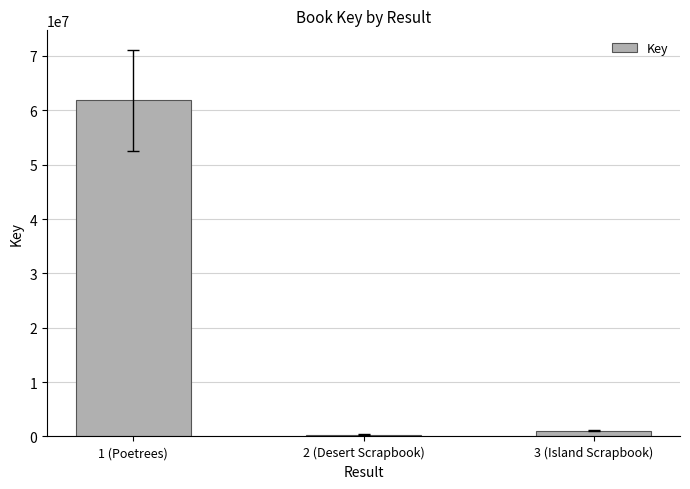

True or false: the data shows 108345342 at 1 (Poetrees).

False